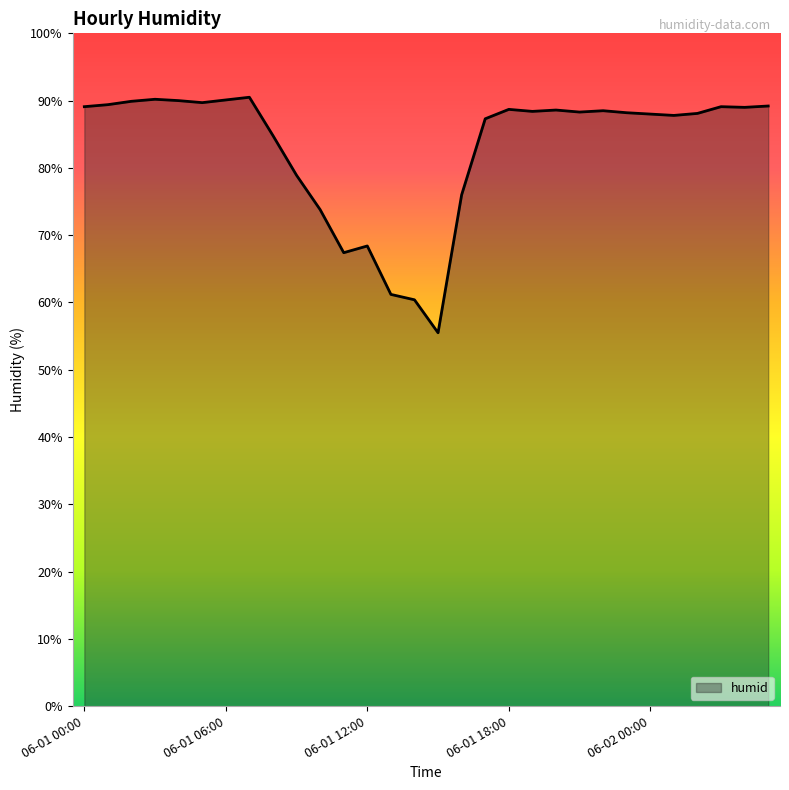

What is the greatest value displayed?

90.5